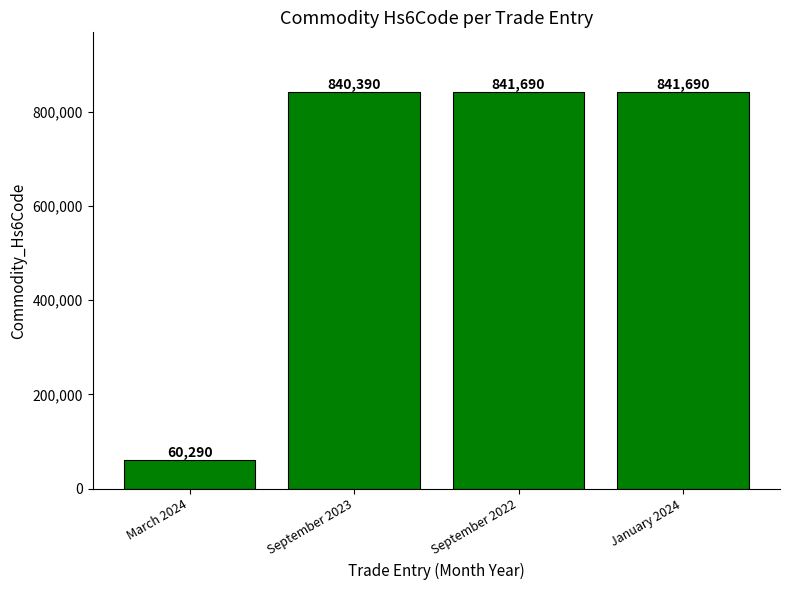

How many series are shown in this chart?

1